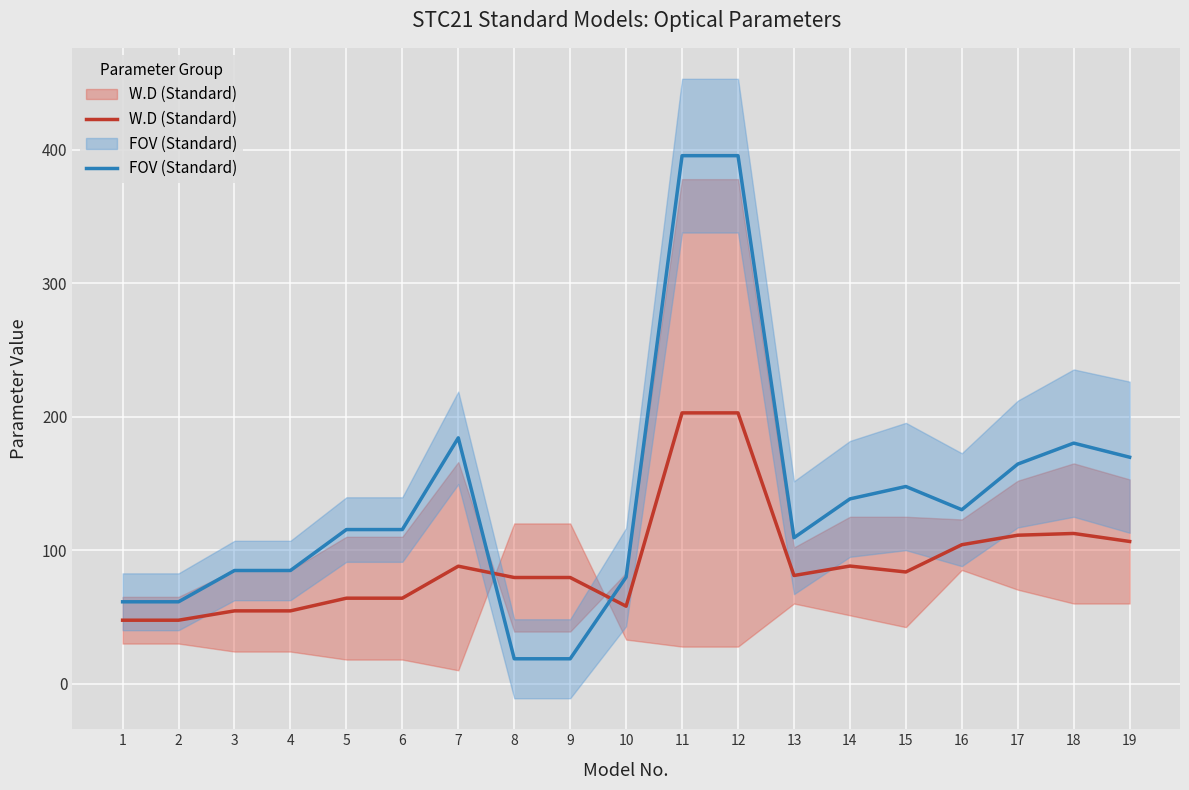

Which series changed the most between 3 and 19?

FOV (Standard)